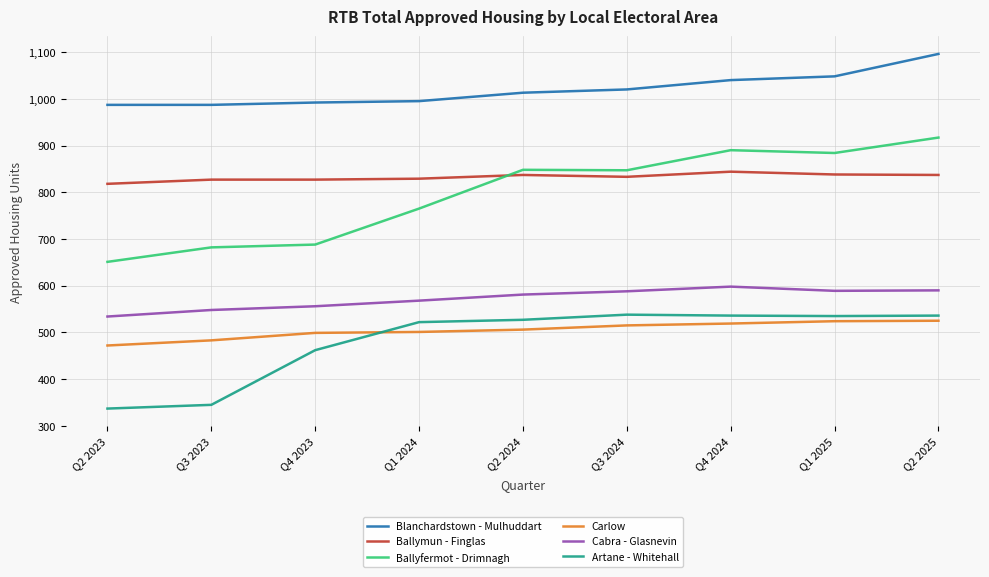

What is the total value across all series at Q2 2024?

4312